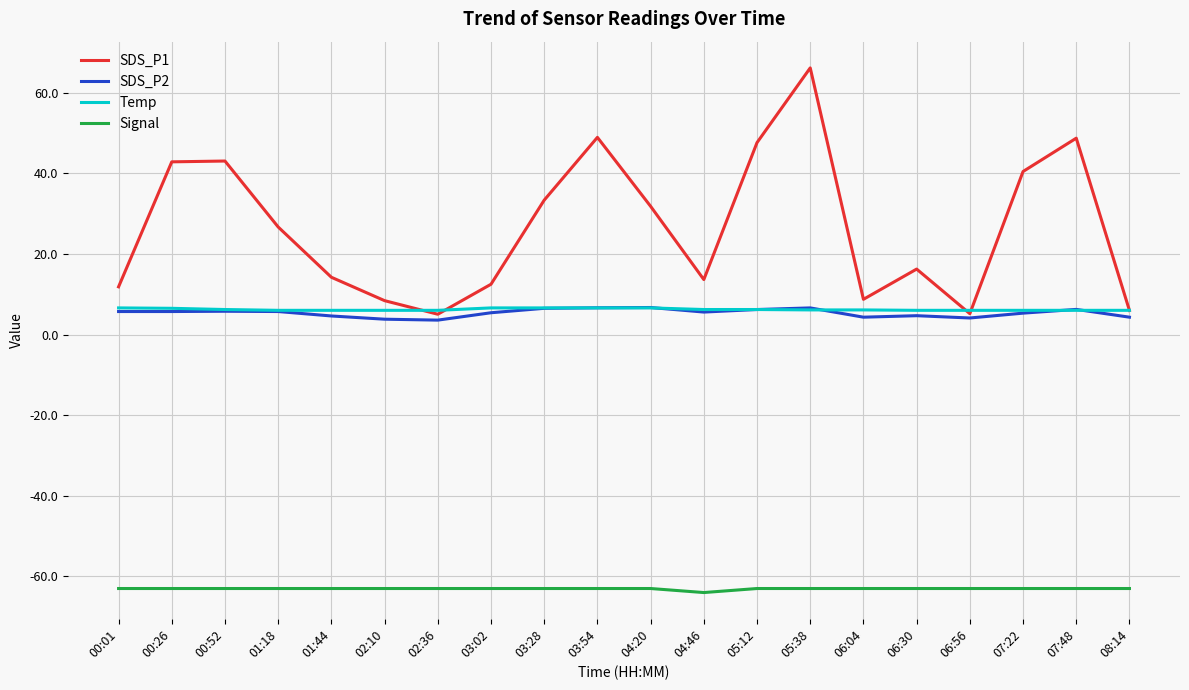

Which series has the largest total across all categories?

SDS_P1